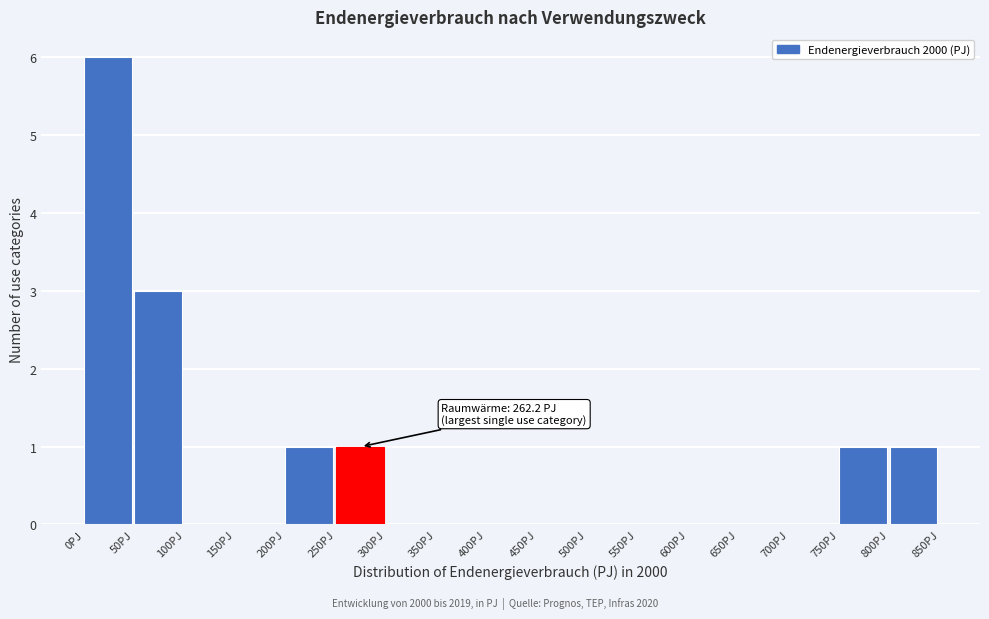

Which range on the x-axis has the tallest bar?

0 to 50